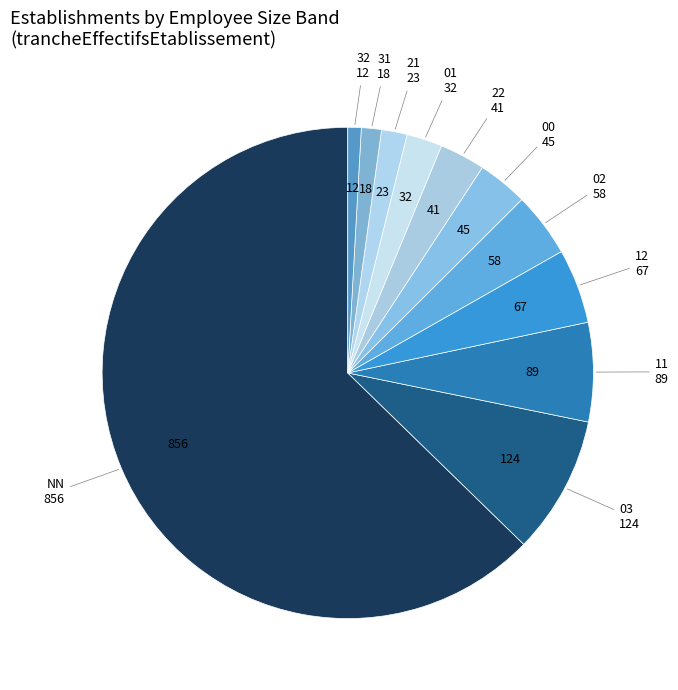

Is there a majority slice in this chart?

Yes